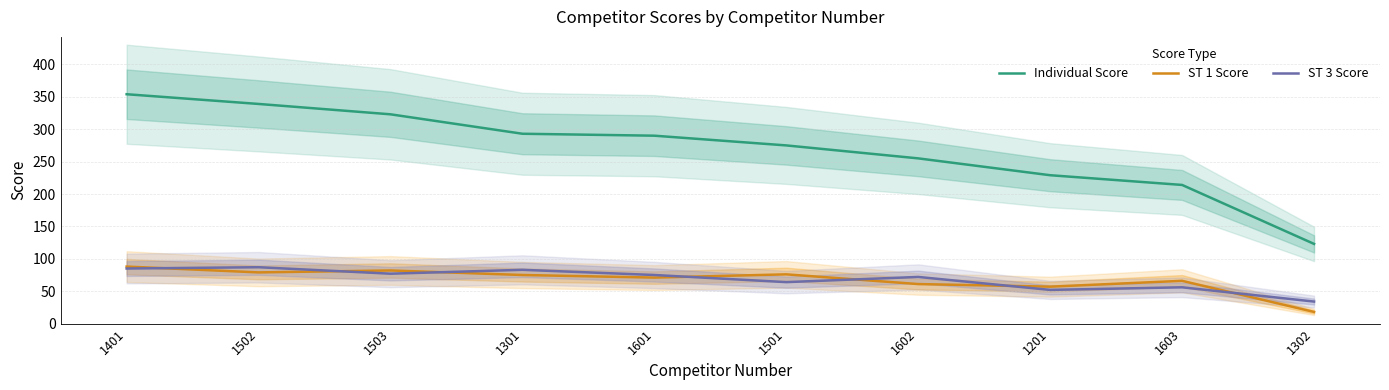

How many values in the ST 1 Score series exceed 75?

4